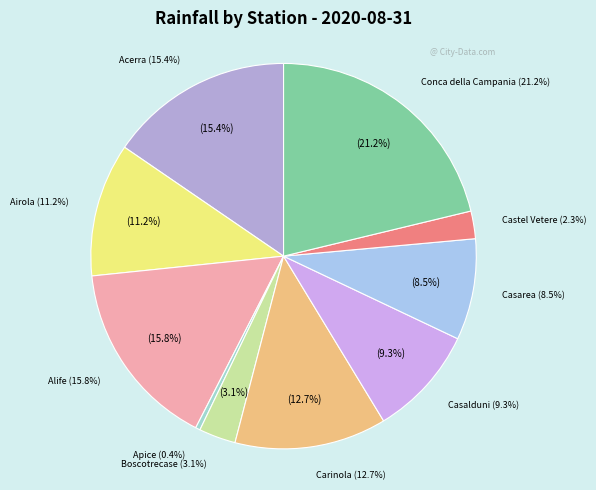

To the nearest percent, what is the difference between the Airola and Apice slice percentages?

11%